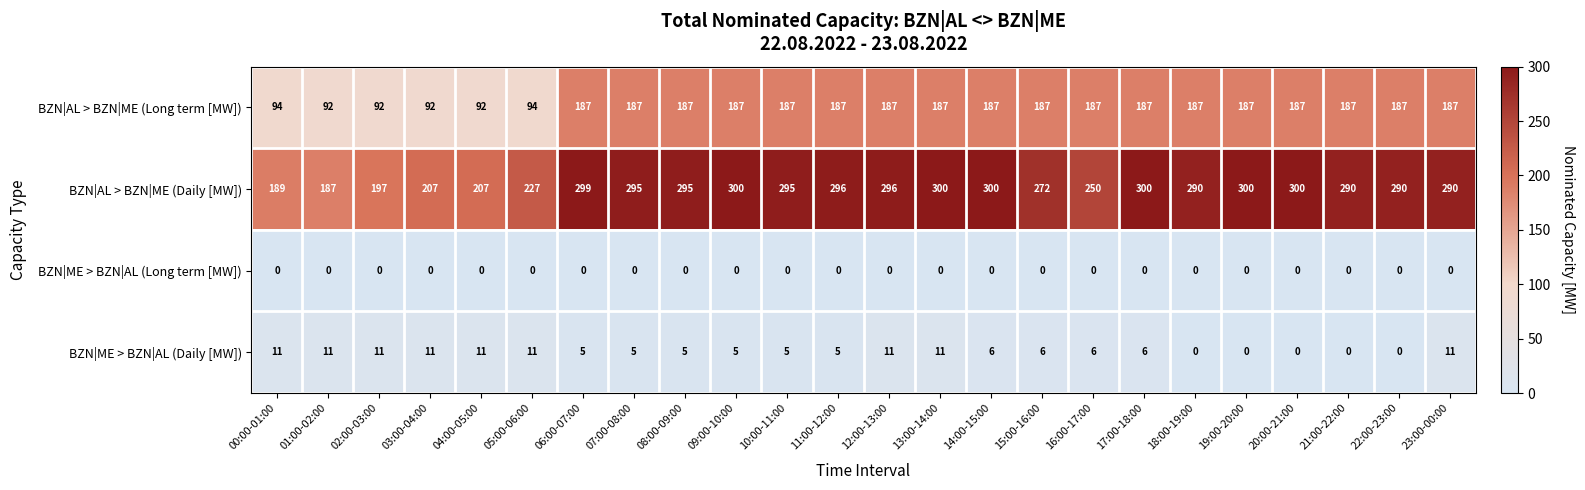

Which series has the largest total across all categories?

BZN|AL > BZN|ME (Daily [MW])